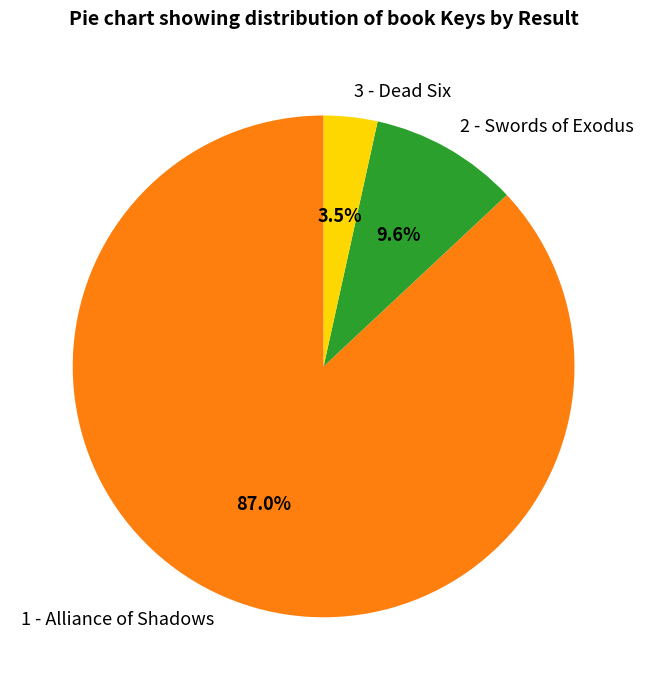

Count the number of slices in the pie.

3